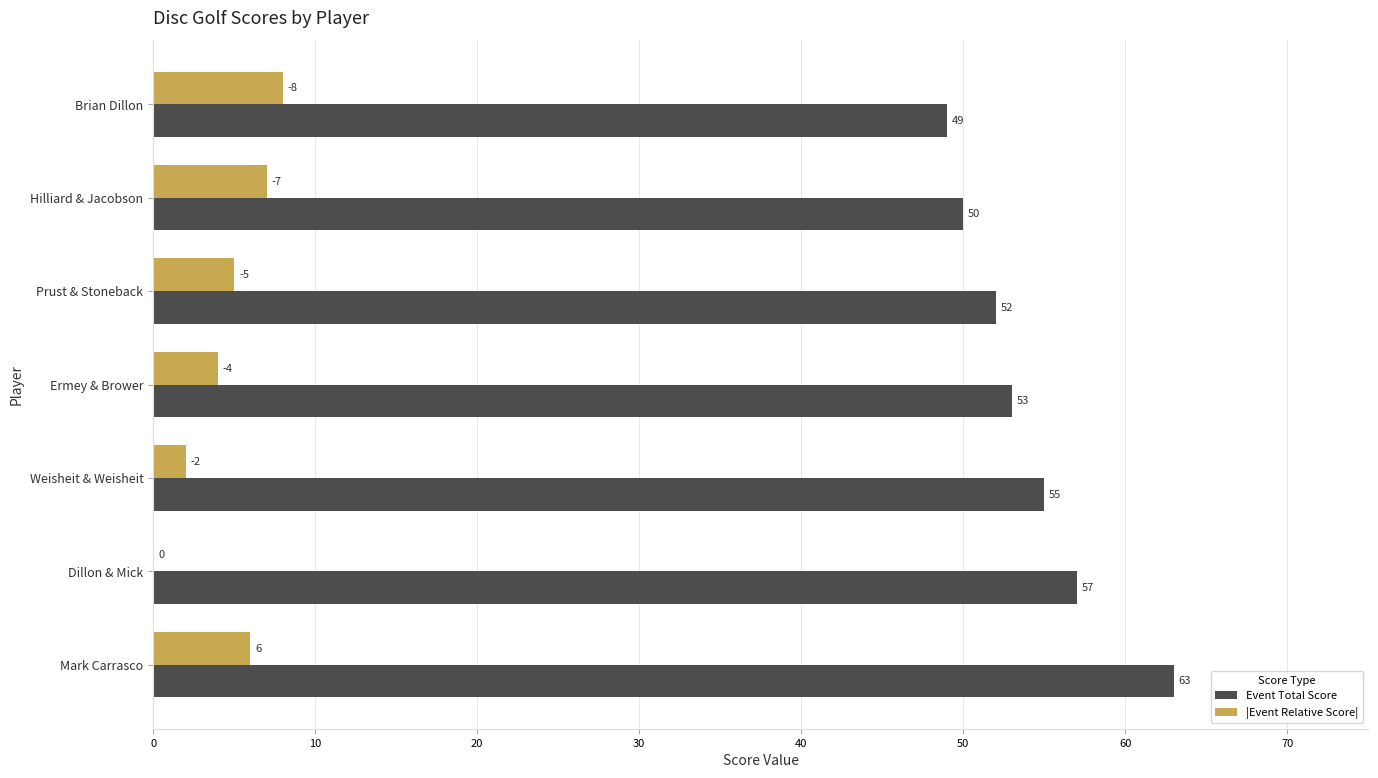

What is the sum of the |Event Relative Score| values at Brian Dillon and Prust & Stoneback?

13